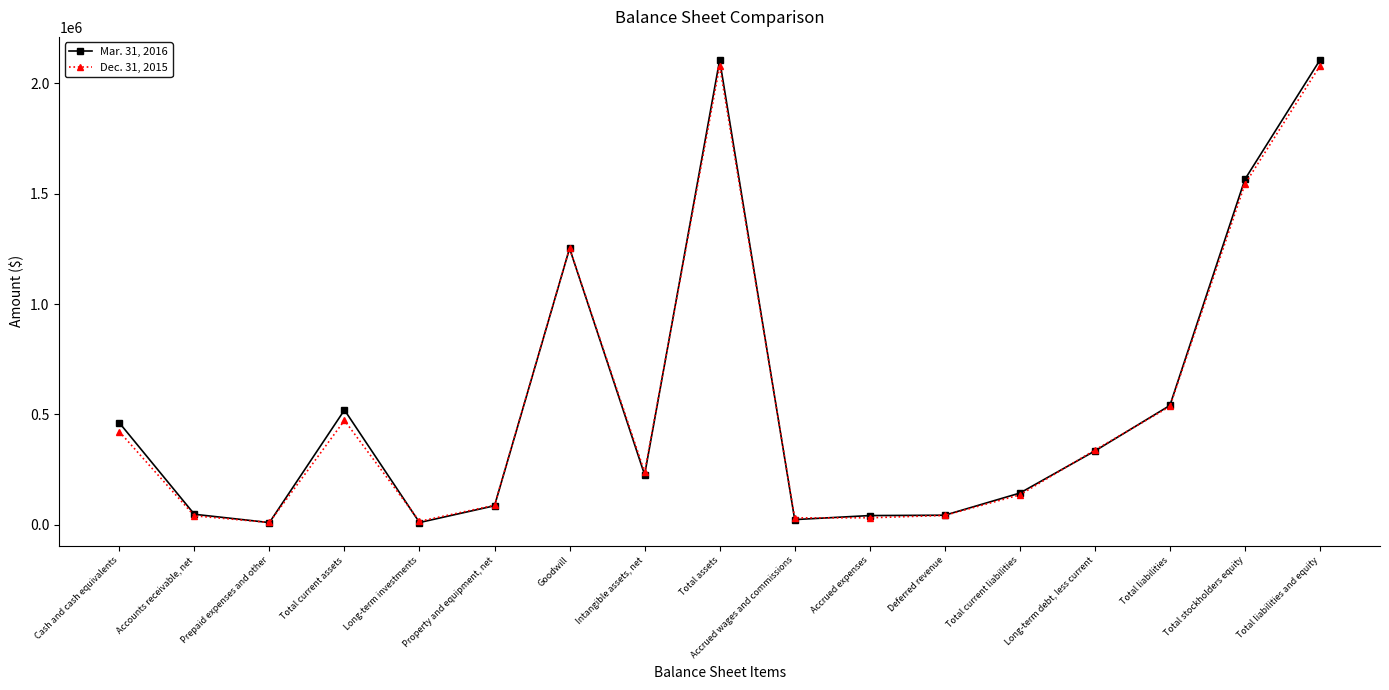

What is the label of the 17th point from the right?

Cash and cash equivalents